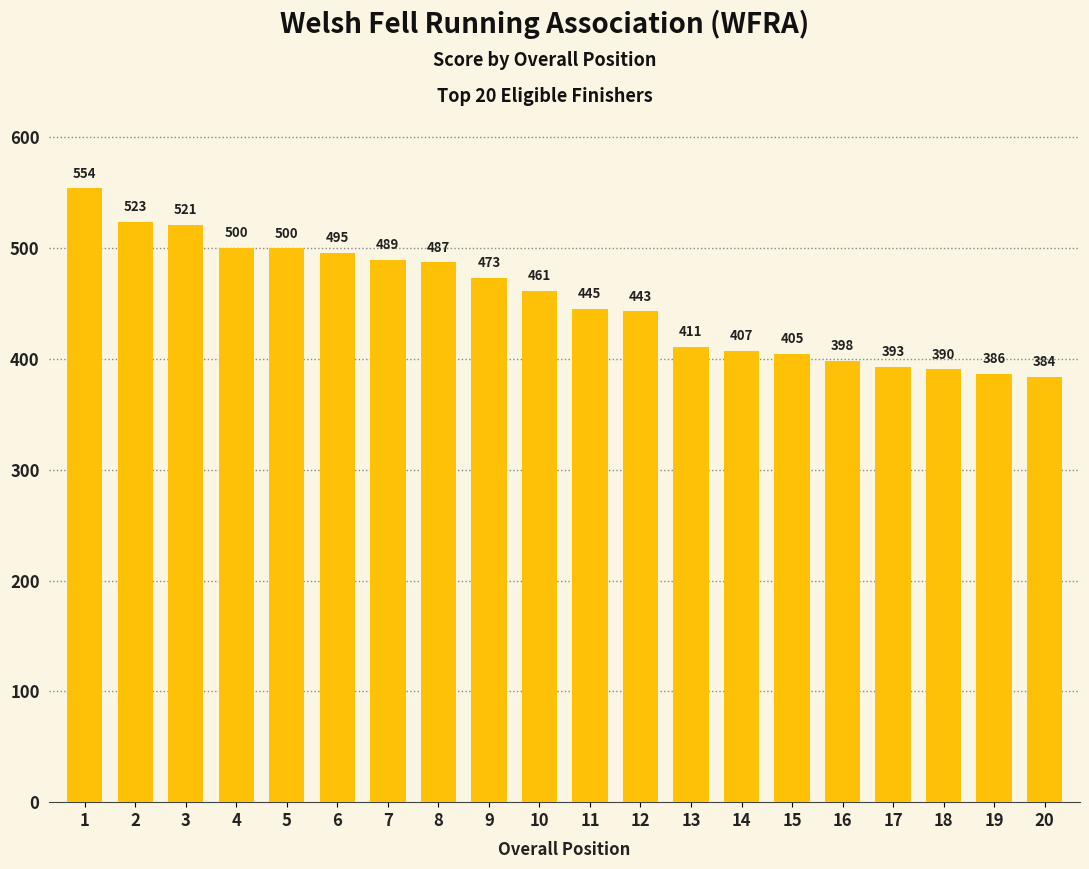

Where does the data first go above 460?

1